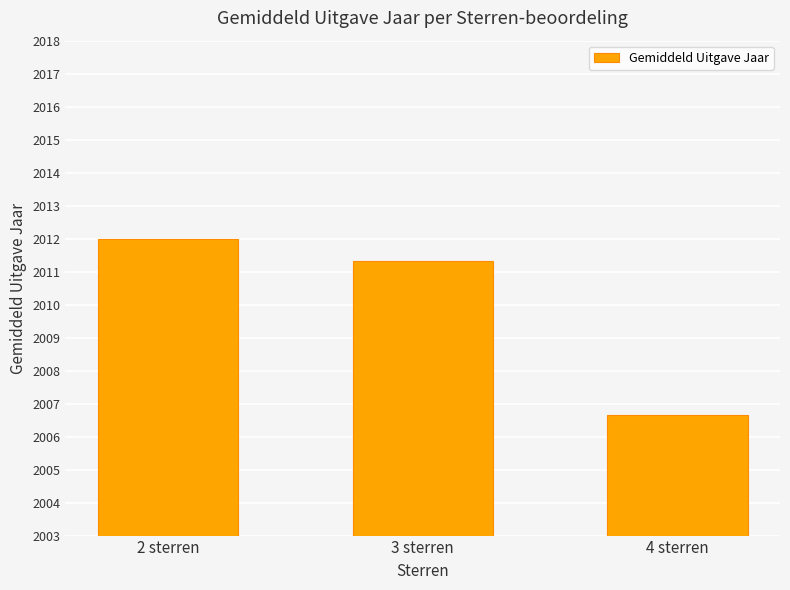

Which has a higher value, 4 sterren or 2 sterren?

2 sterren